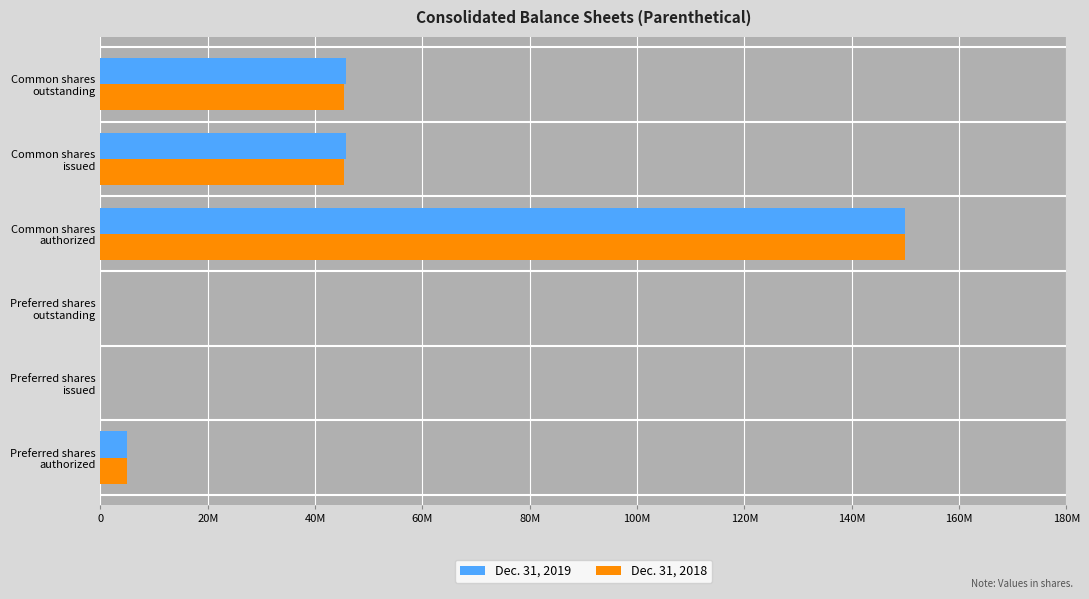

What is the value of the Dec. 31, 2019 bar at the 1st from the left?

5000000